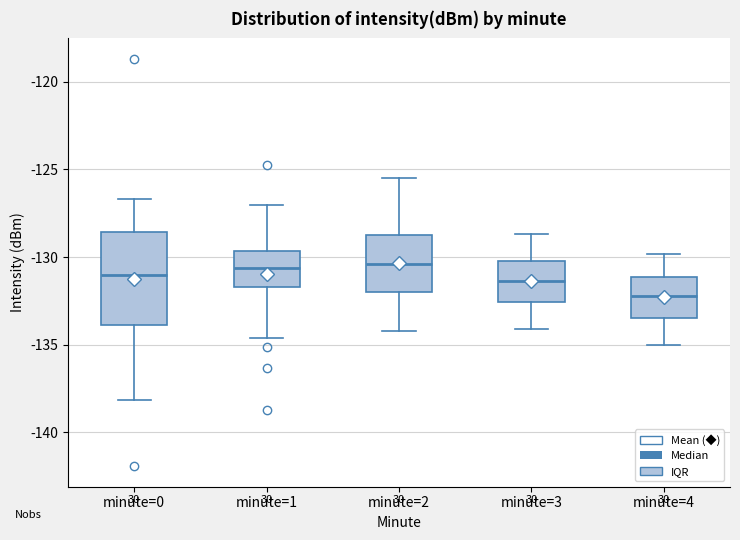

Reading left to right, transcribe this box plot: for each box, give where its median line is, the range the box spans, and where its two whiskers end, as read against the y-axis. The values are not printed on the chart, so give them approximately, as read against the axis.

minute=0: median -131.0, box -134.0 to -128.5, whiskers -138.0 to -126.5
minute=1: median -130.5, box -131.5 to -129.5, whiskers -134.5 to -127.0
minute=2: median -130.5, box -132.0 to -128.5, whiskers -134.0 to -125.5
minute=3: median -131.5, box -132.5 to -130.0, whiskers -134.0 to -128.5
minute=4: median -132.0, box -133.5 to -131.0, whiskers -135.0 to -130.0